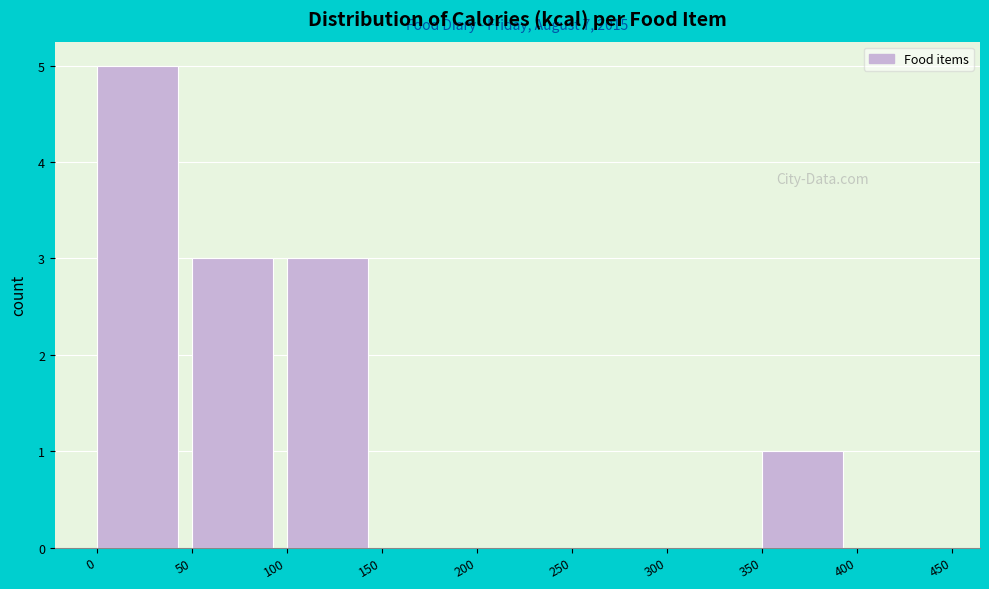

Over which range of the x-axis is the bar tallest?

0 to 50